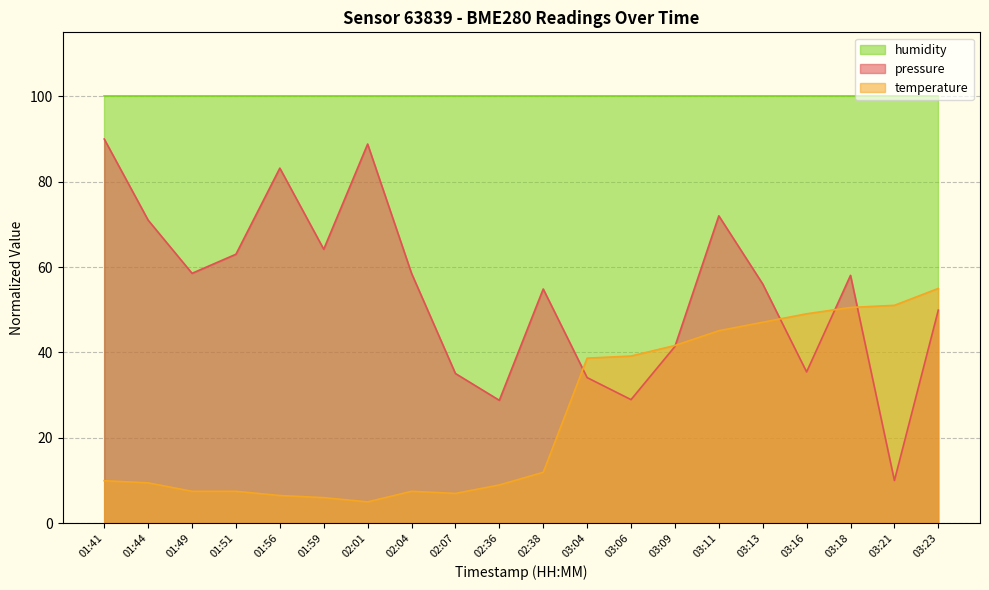

What is the difference between the pressure values at 01:49 and 01:51?

4.5